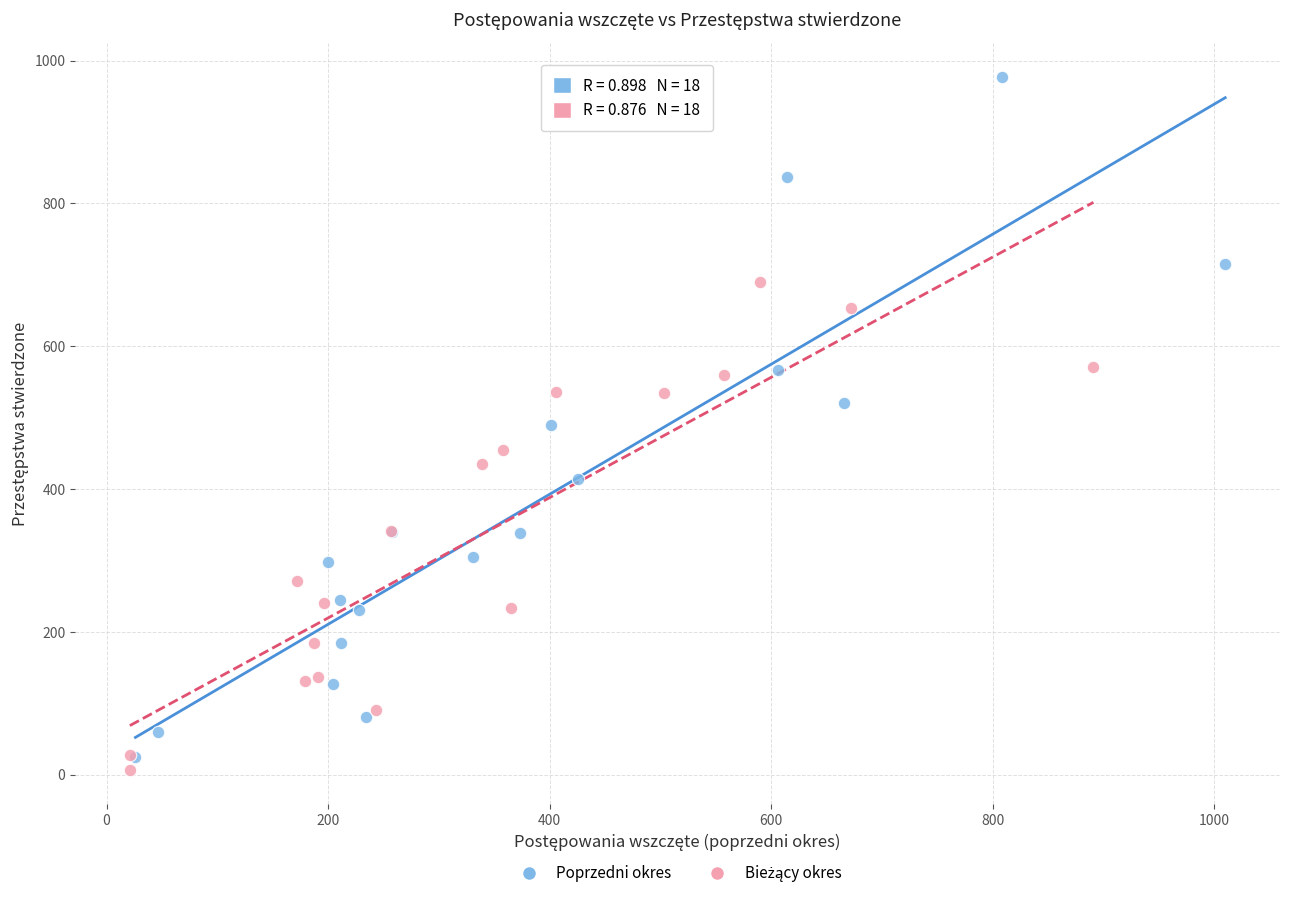

Which series contains the highest Y value?

Poprzedni okres